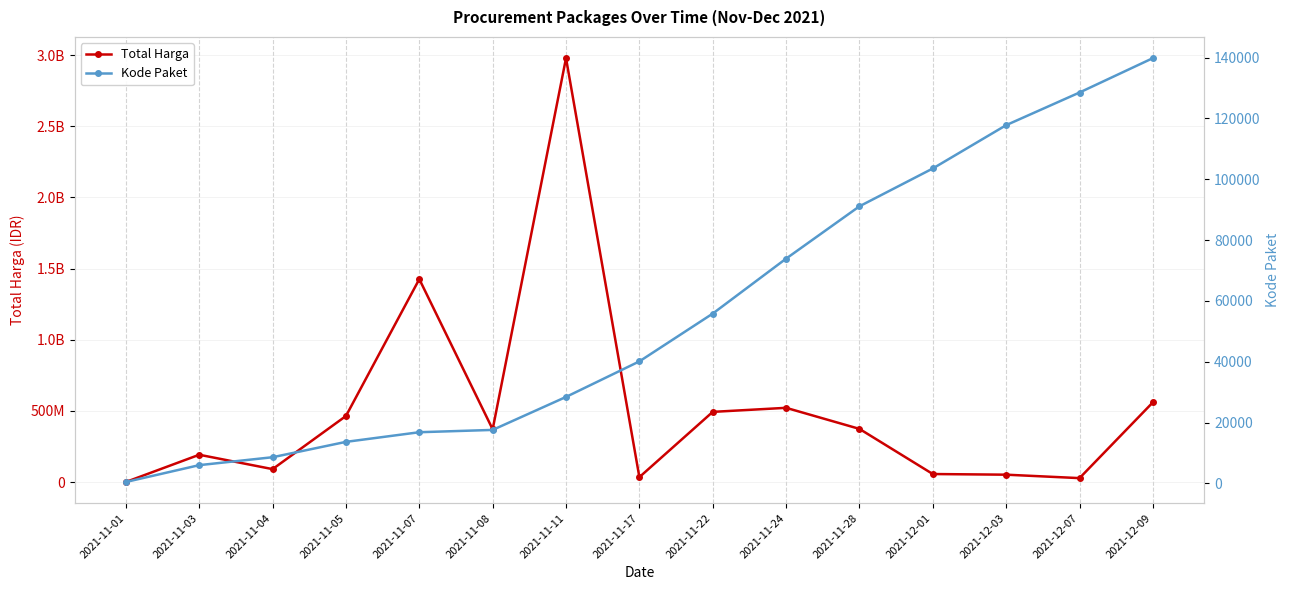

True or false: Total Harga and Kode Paket cross at least once.

False